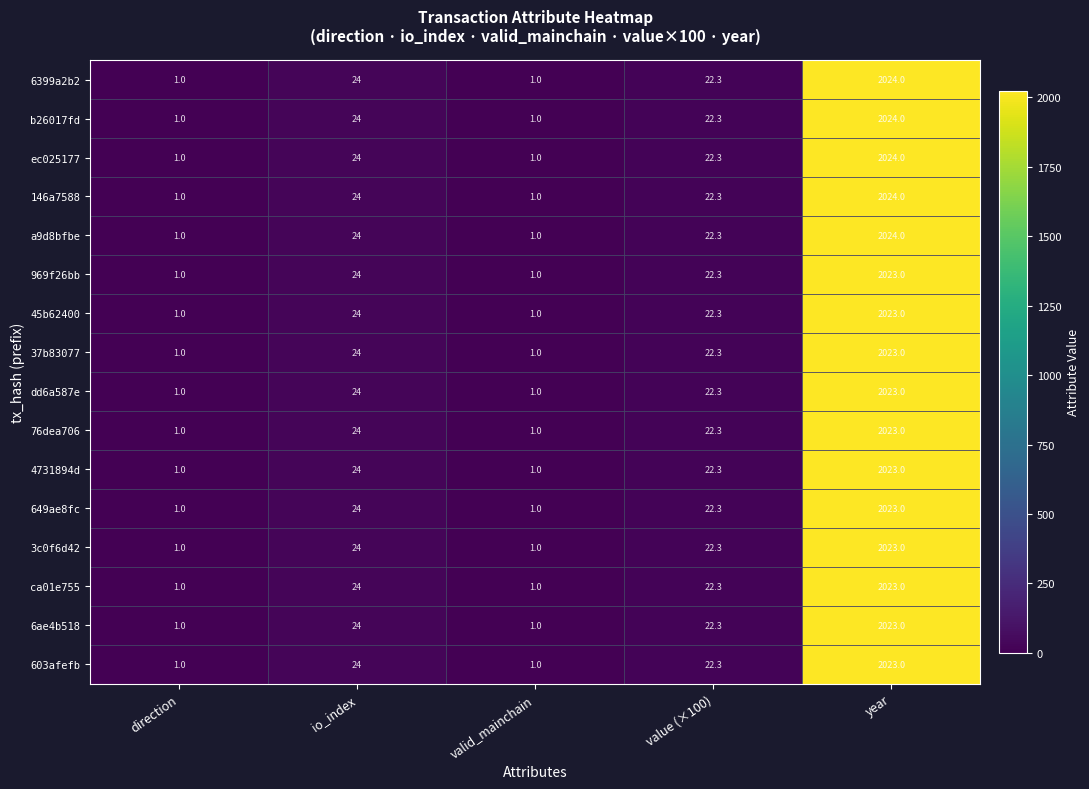

What is the sum of the 146a7588 values at year and value (×100)?

2046.3